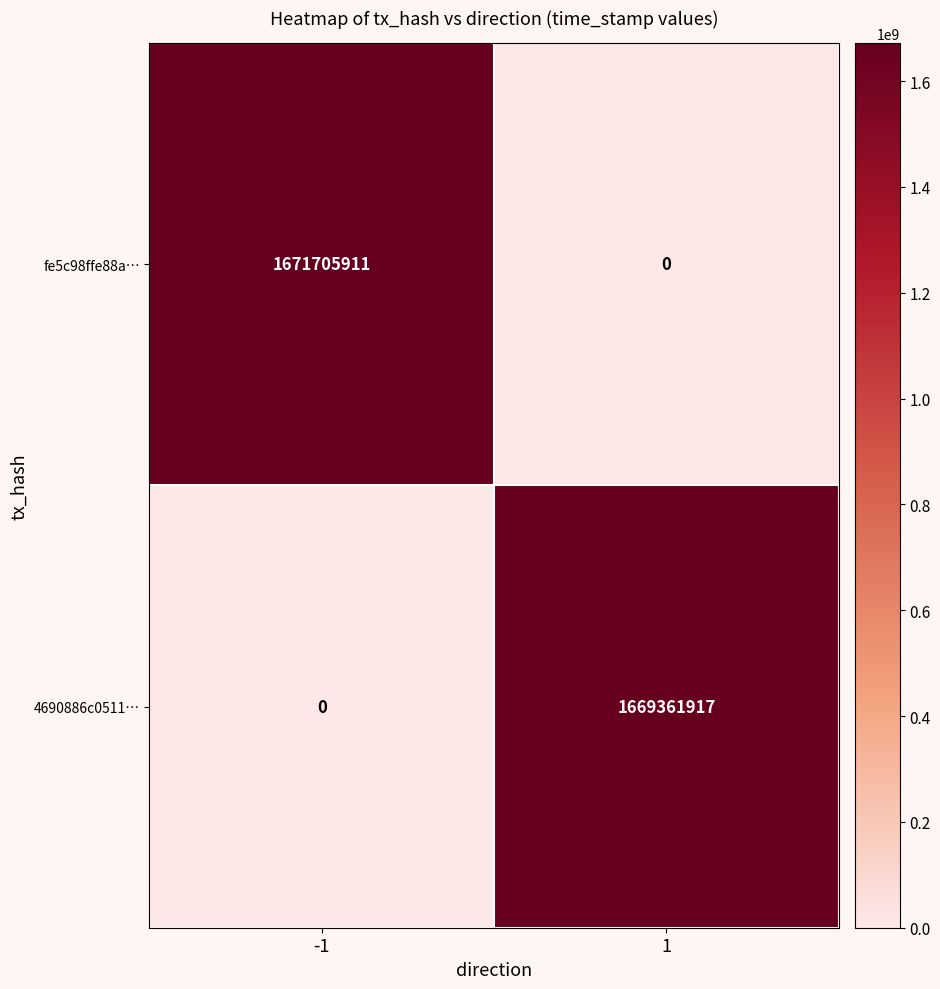

The value of fe5c98ffe88a… at -1 is 1671705911. True or false?

True